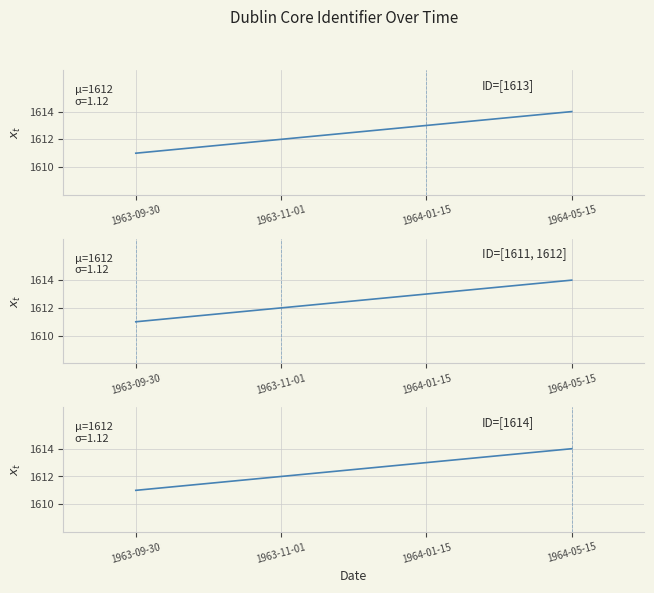

What is the sum of the values at 1964-01-15 and 1963-11-01?

3225